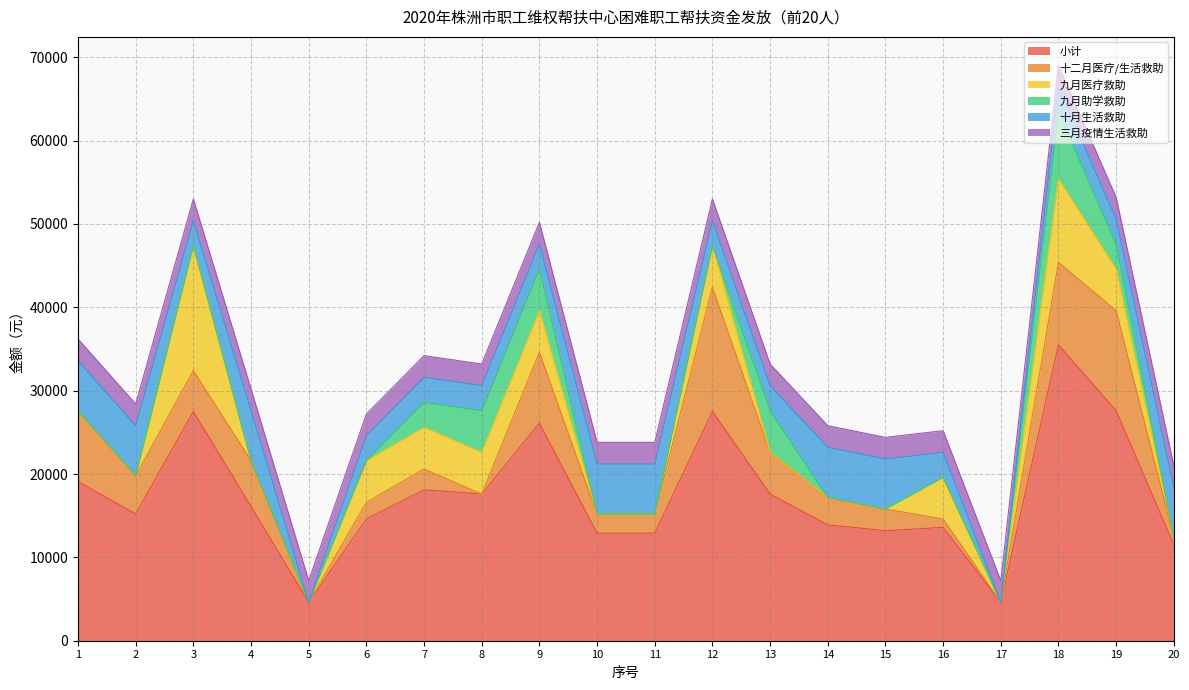

How many data points in 十月生活救助 are less than 3000?

2